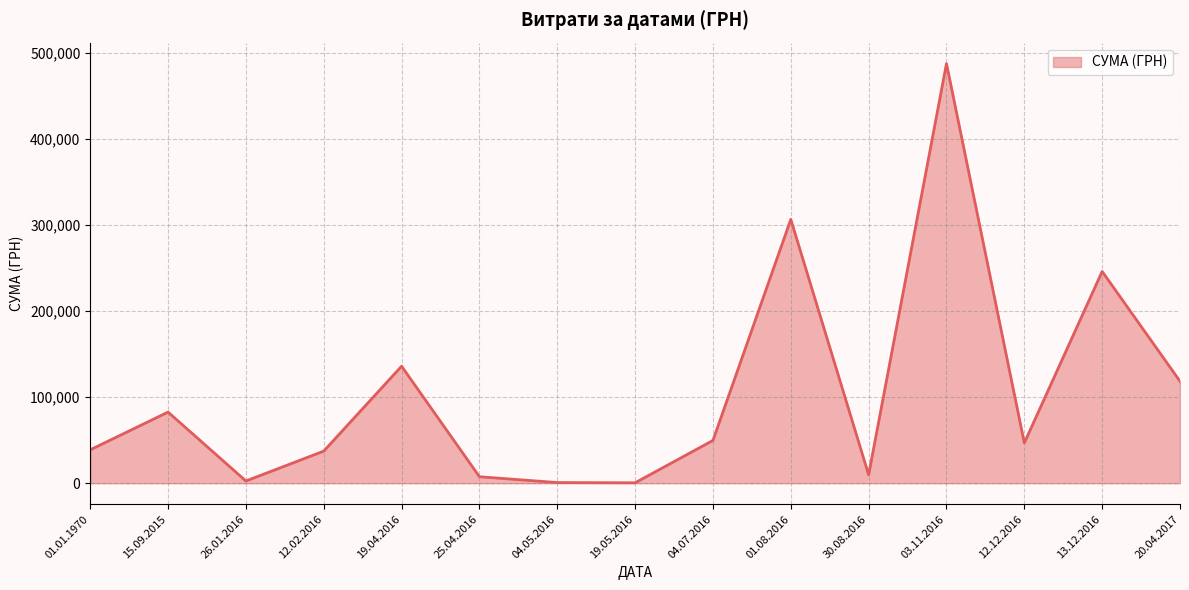

What is the average value?

104754.6